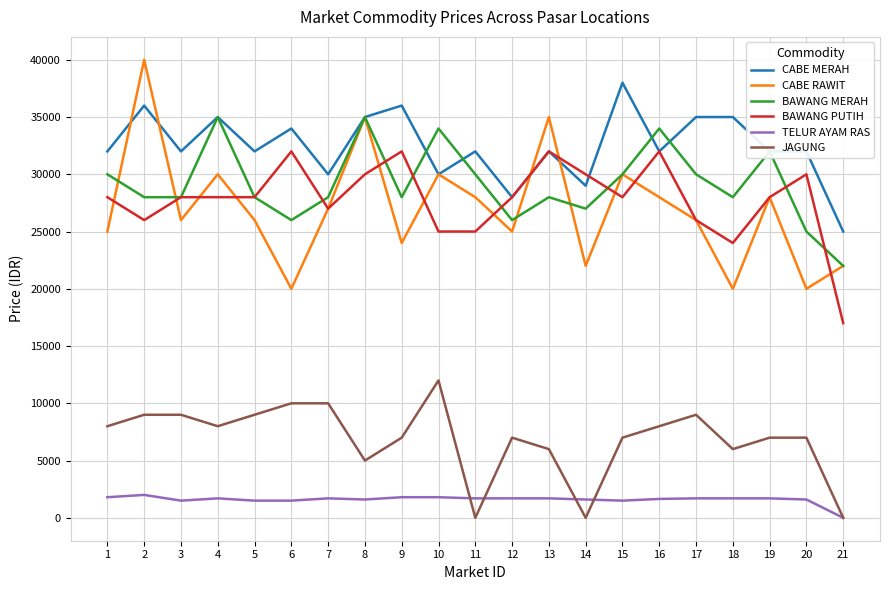

Which series has the largest total across all categories?

CABE MERAH